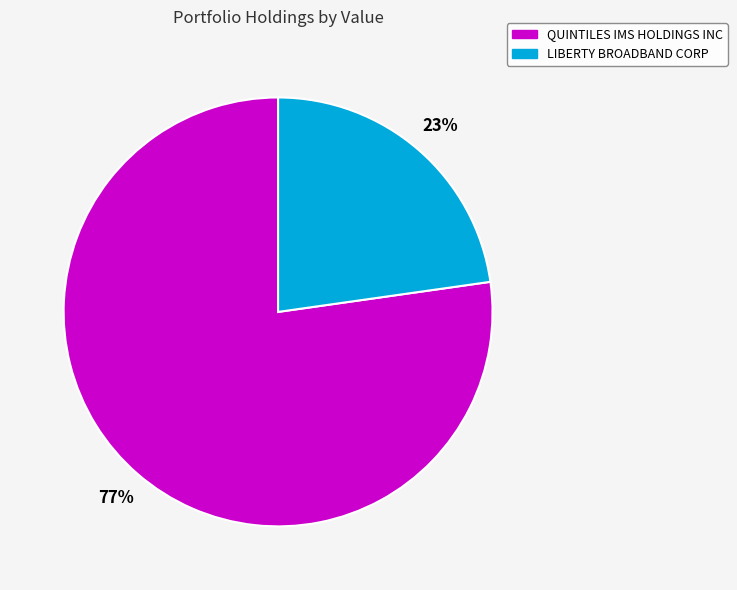

How many segments does this pie chart have?

2